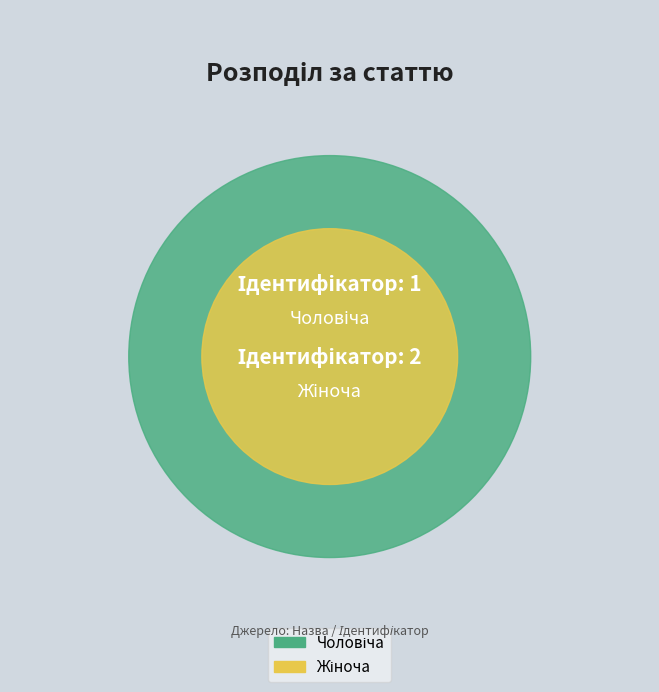

What portion of the pie excludes Чоловіча?

66.7%